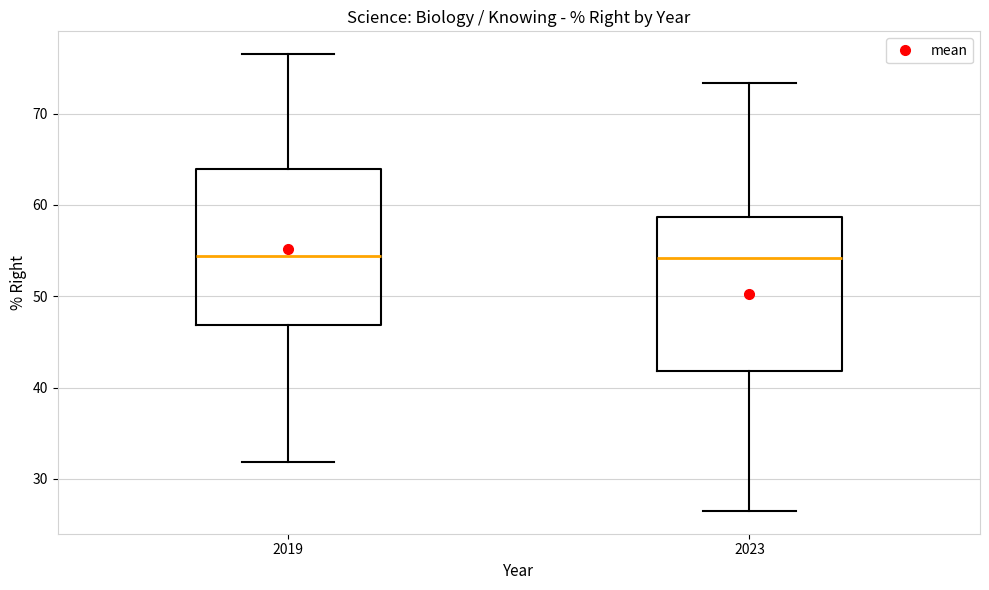

Reading left to right, transcribe this box plot: for each box, give where its median line is, the range the box spans, and where its two whiskers end, as read against the y-axis. The values are not printed on the chart, so give them approximately, as read against the axis.

2019: median 54, box 47 to 64, whiskers 32 to 77
2023: median 54, box 42 to 59, whiskers 27 to 73